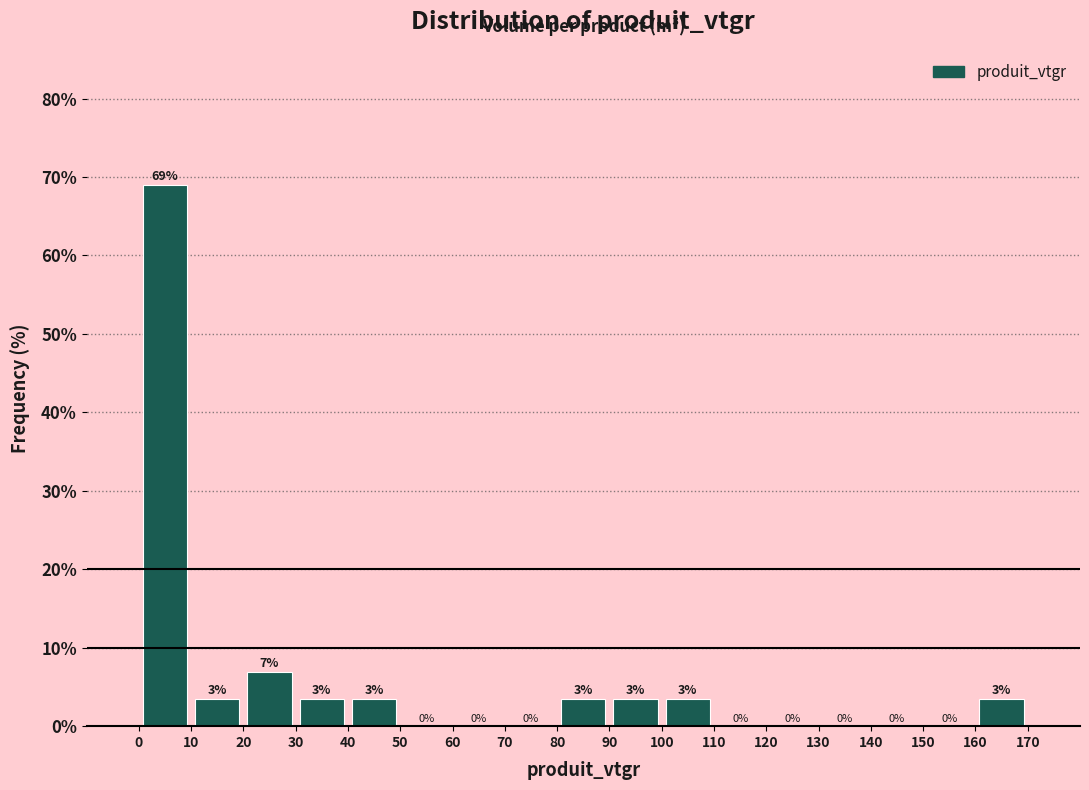

Over which range of the x-axis is the bar tallest?

0 to 10